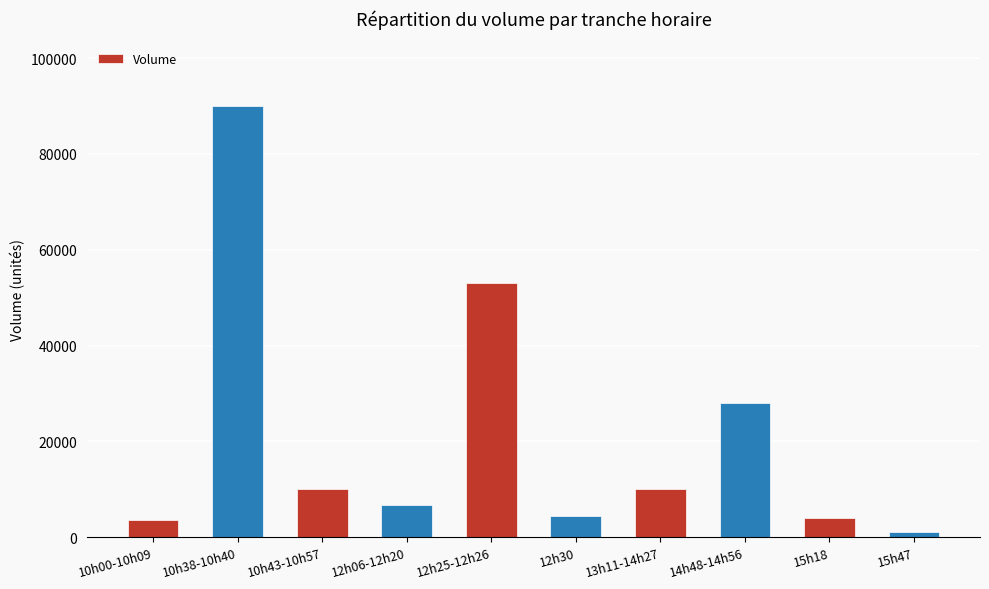

At which category does the chart reach its peak across all series?

10h38-10h40